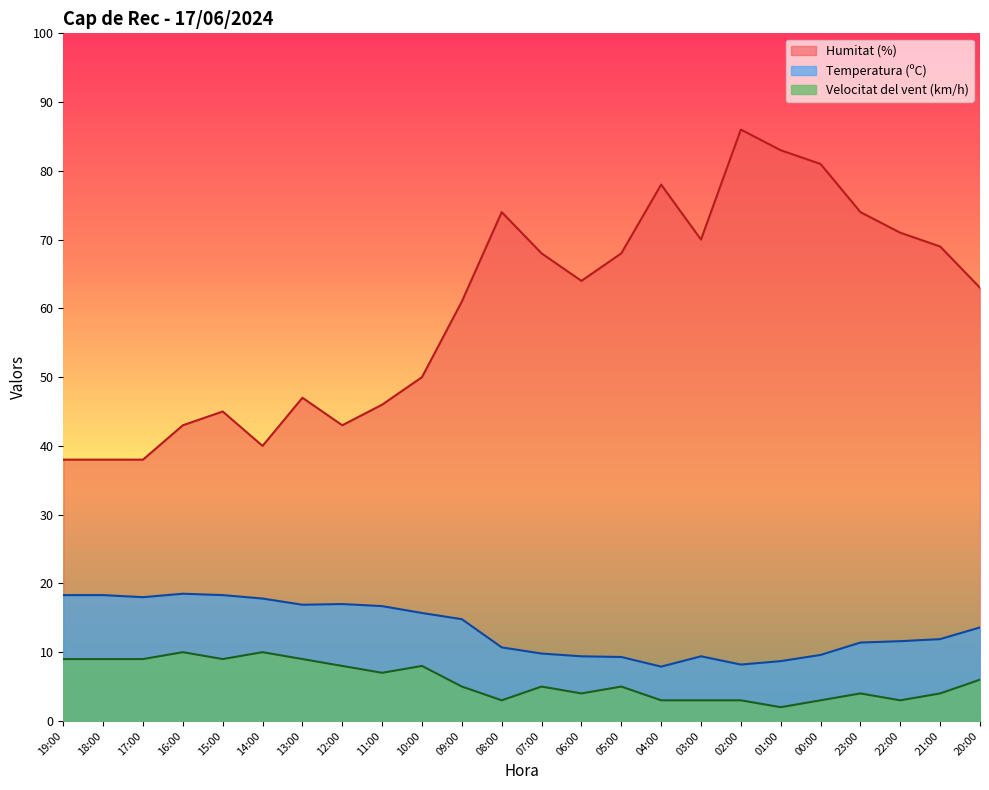

What is the sum of the Temperatura (ºC) values at 17:00 and 23:00?

29.4